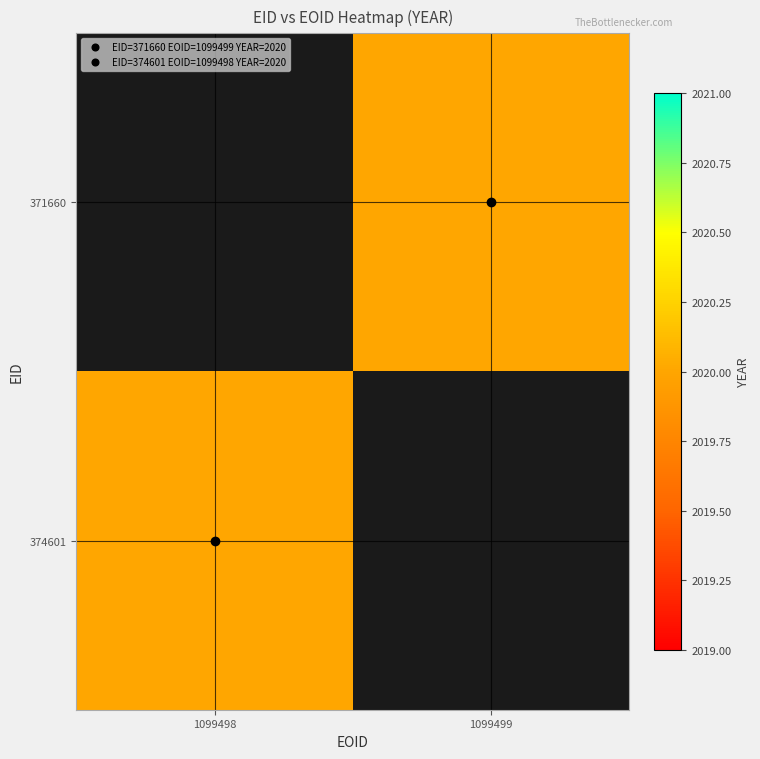

Rank the series by their maximum value, from highest to lowest.

371660, 374601